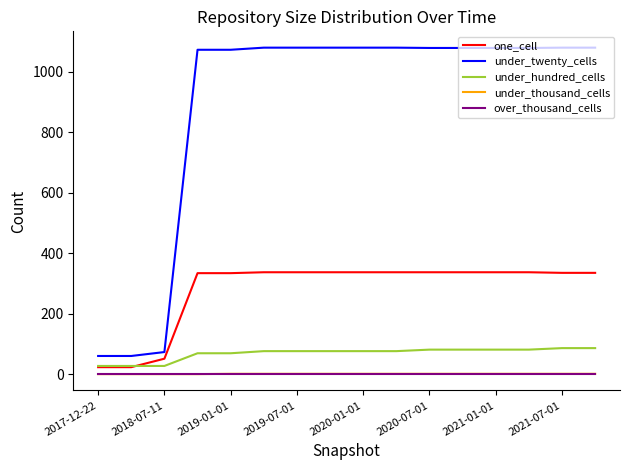

Which series has the largest total across all categories?

under_twenty_cells